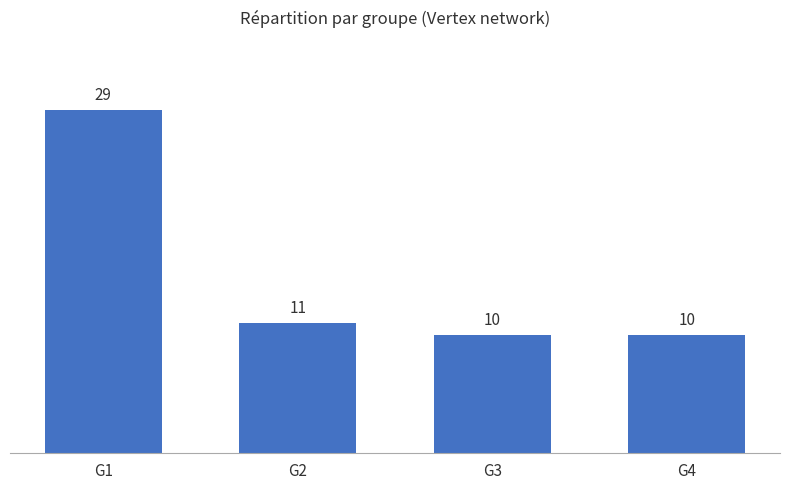

What is the greatest value displayed?

29